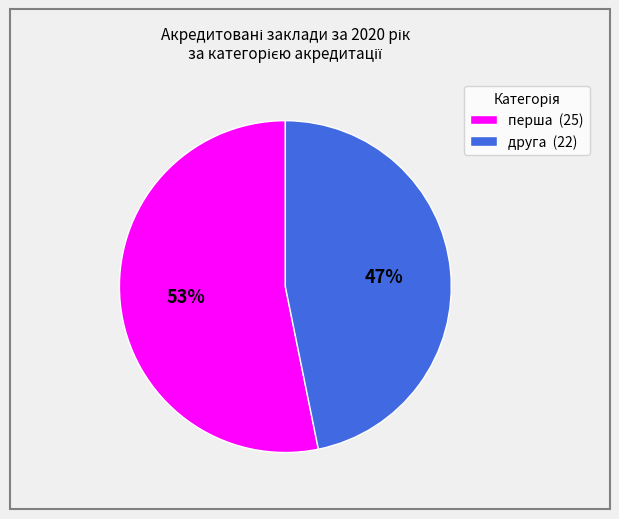

Does друга account for over 50% of the chart?

No